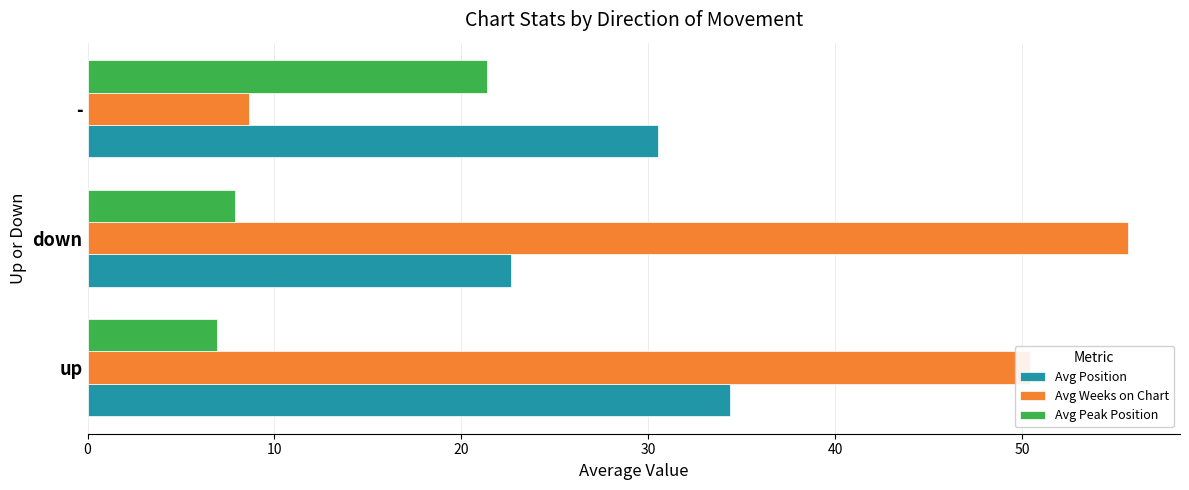

What is the maximum value shown in the chart?

55.7